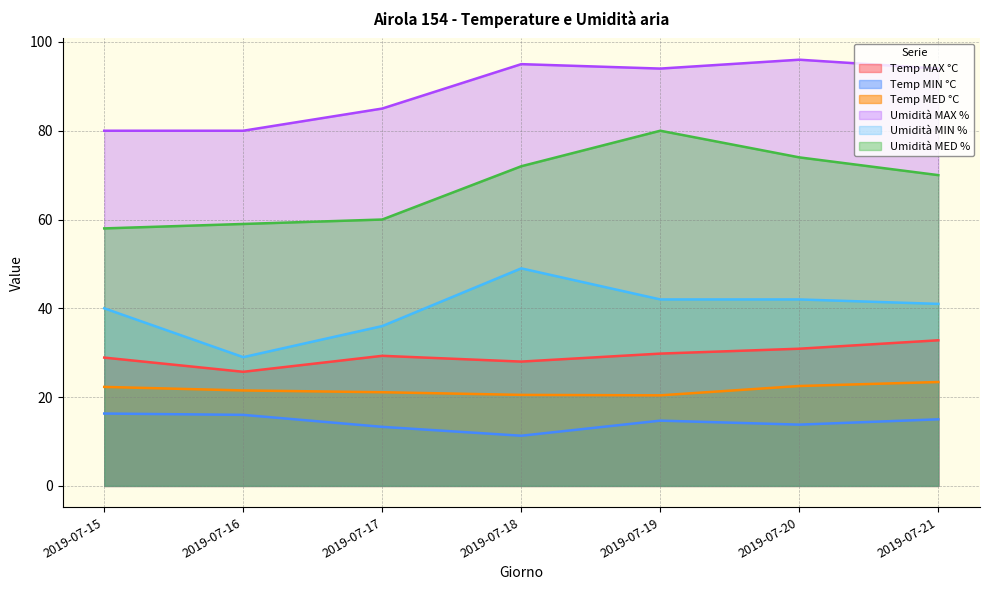

What is the greatest value displayed?

96.0